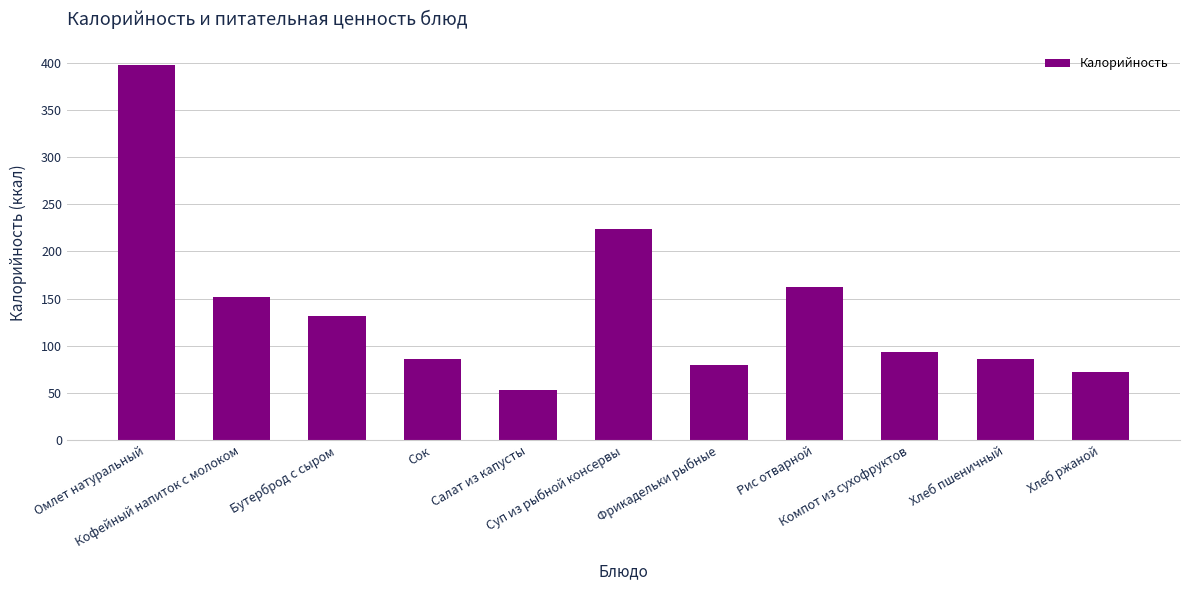

What is the smallest value displayed?

53.0